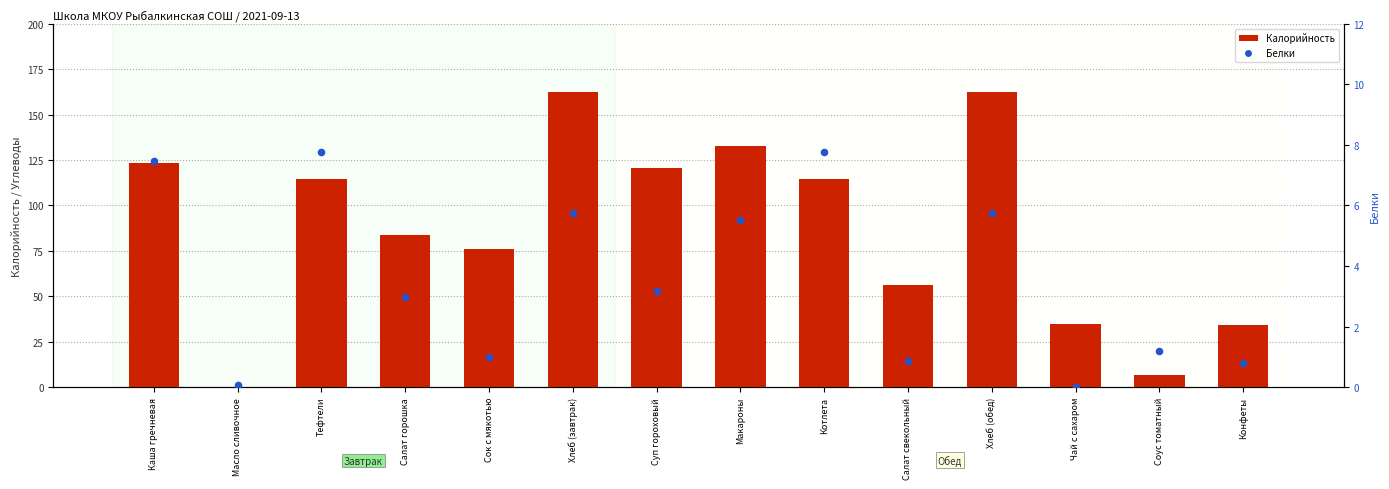

What are all the series names shown in the legend?

Калорийность, Белки